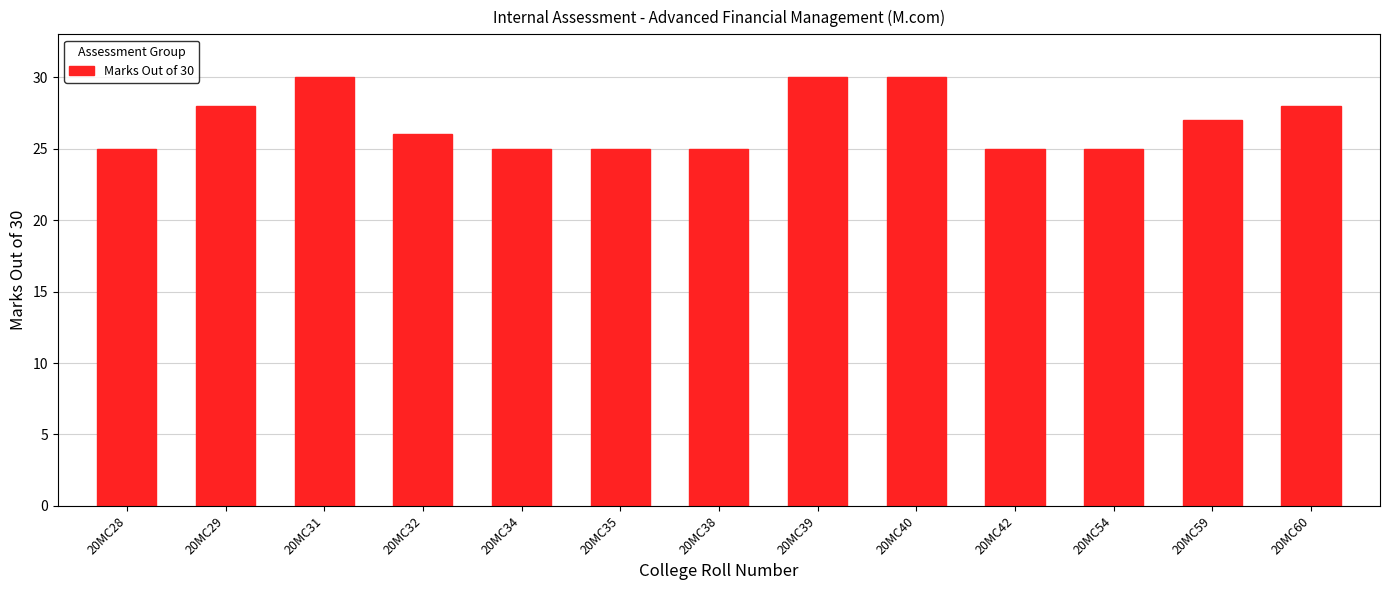

How many categories are shown in the chart?

13